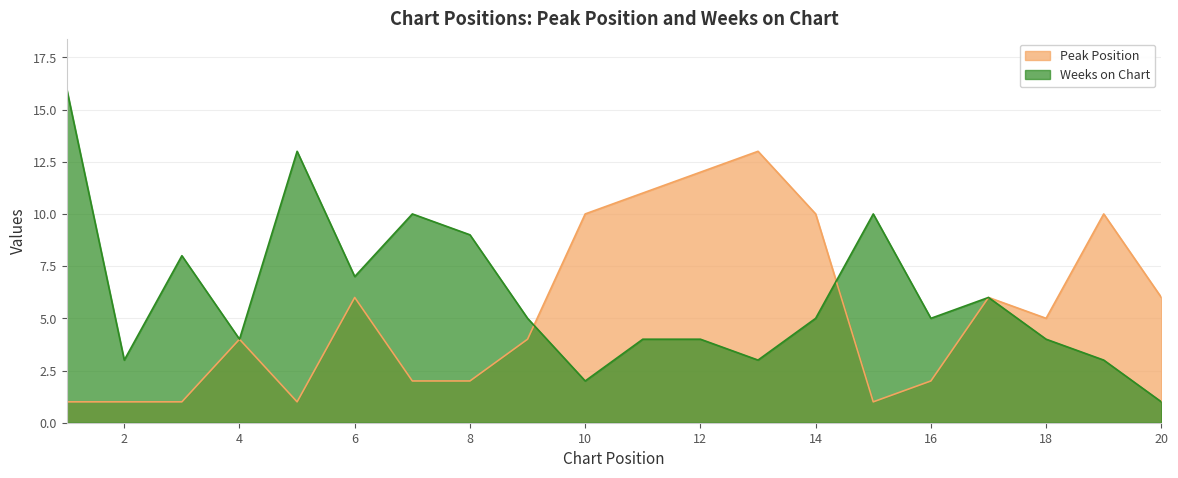

How many lines are shown in the chart?

2